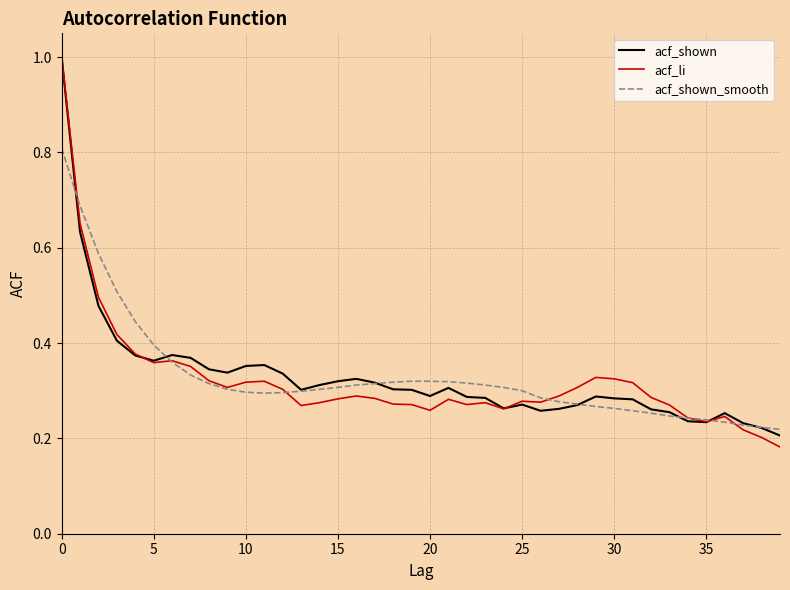

Which series has the widest spread of values?

acf_li